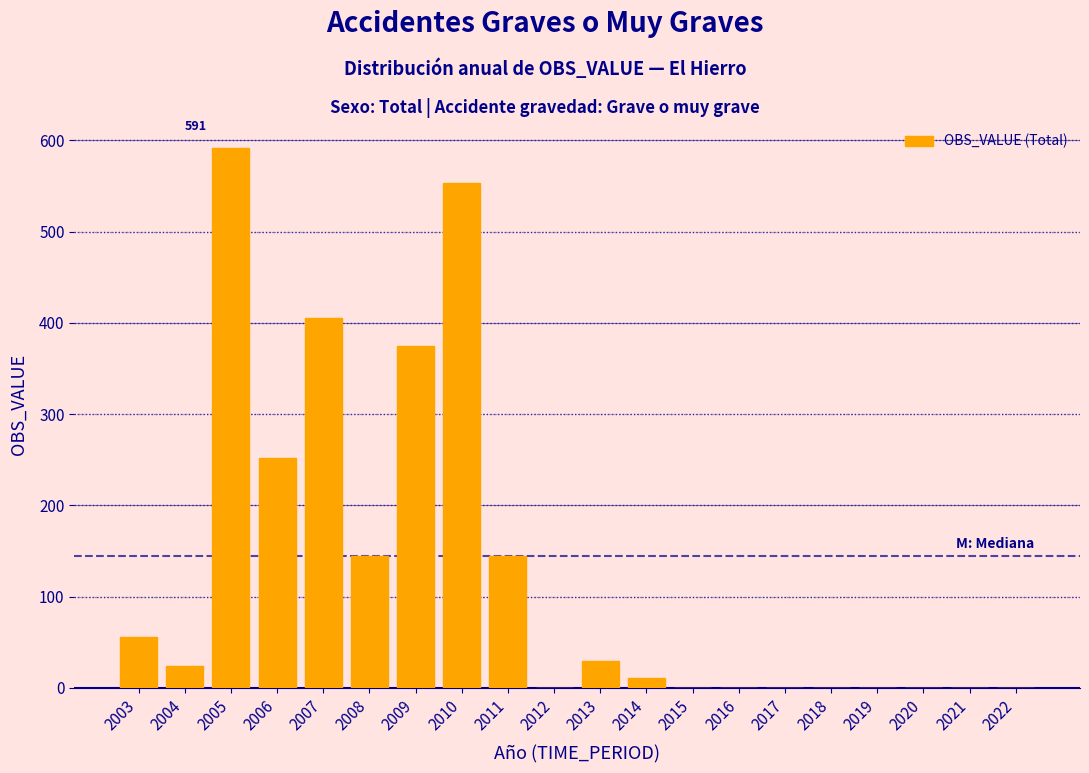

Reading left to right, extract all data points from this chart.

2003=56	2004=24	2005=591	2006=252	2007=405	2008=145	2009=375	2010=553	2011=145	2012=0	2013=29	2014=11	2015=0	2016=0	2017=0	2018=0	2019=0	2020=0	2021=0	2022=0